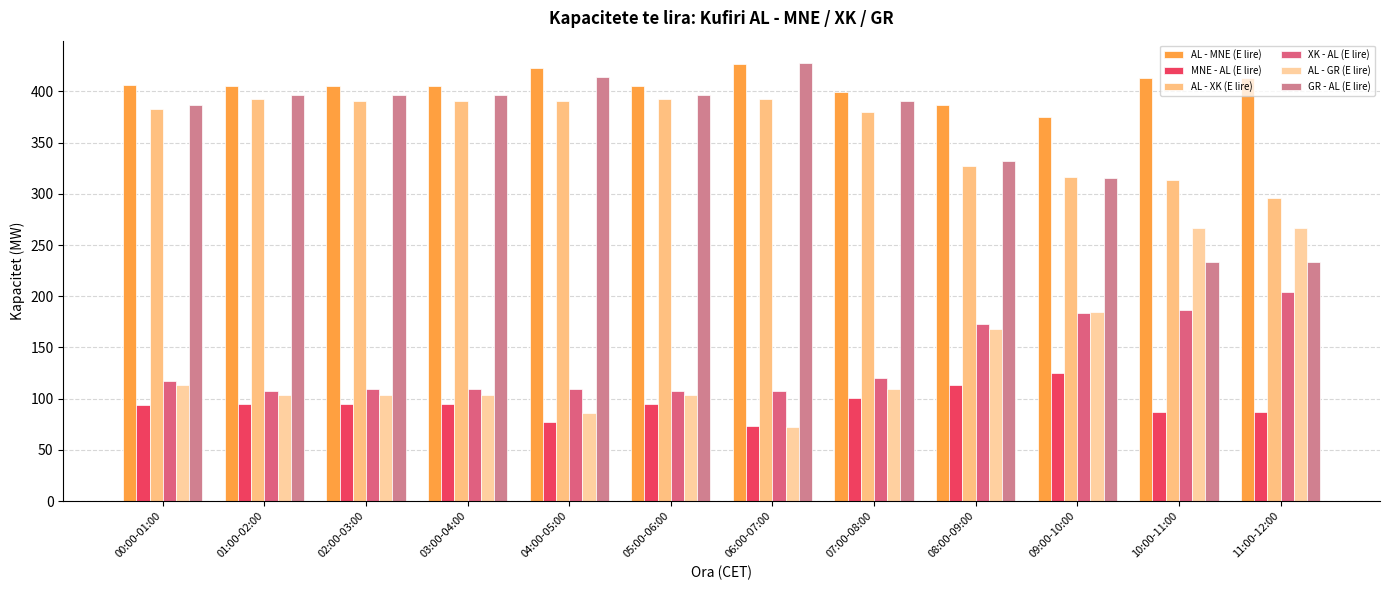

Which category has the highest value in the AL - GR (E lire) series?

10:00-11:00